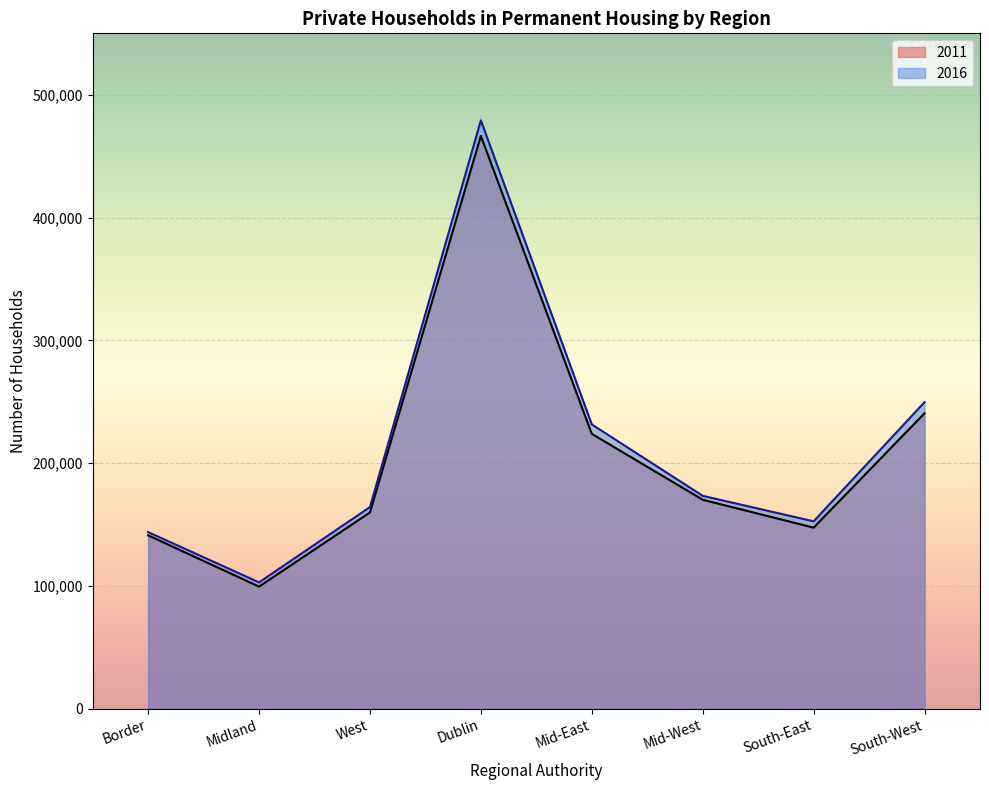

The 2016 series shows 84049 at Mid-West. True or false?

False